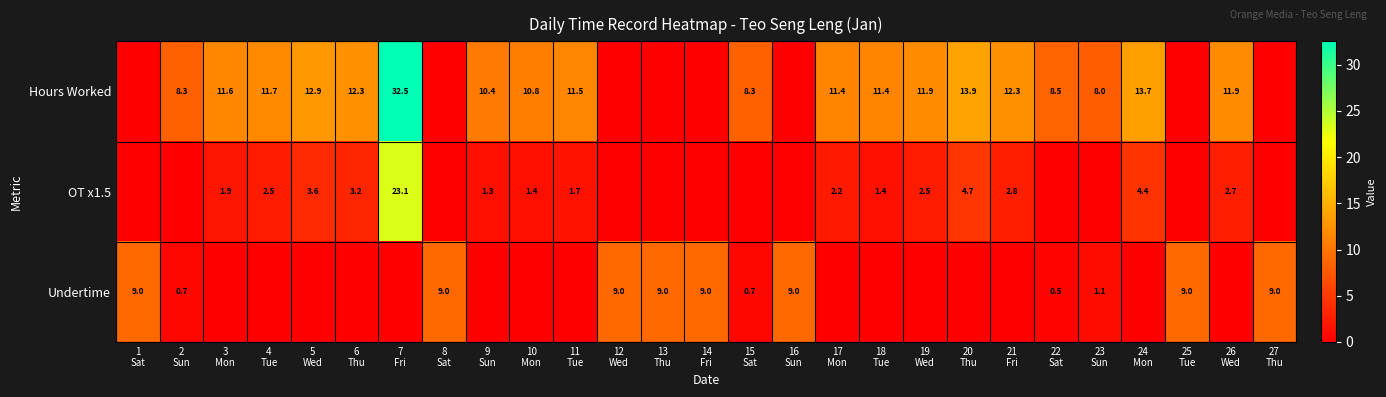

The OT x1.5 series shows 14.5 at 16 Sun. True or false?

False